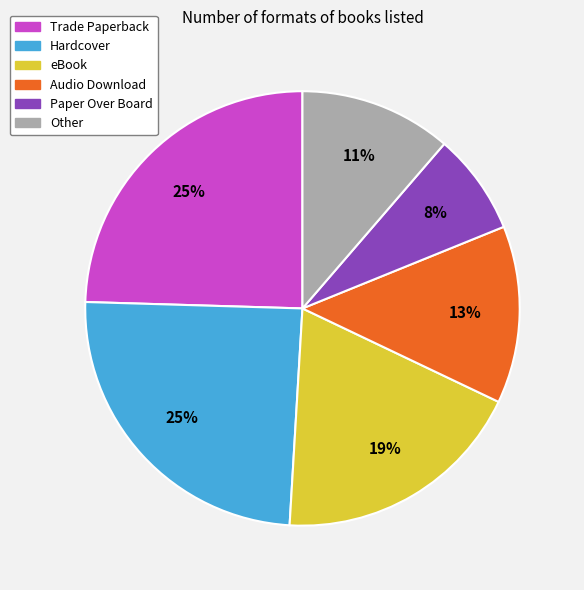

Count the number of slices in the pie.

6